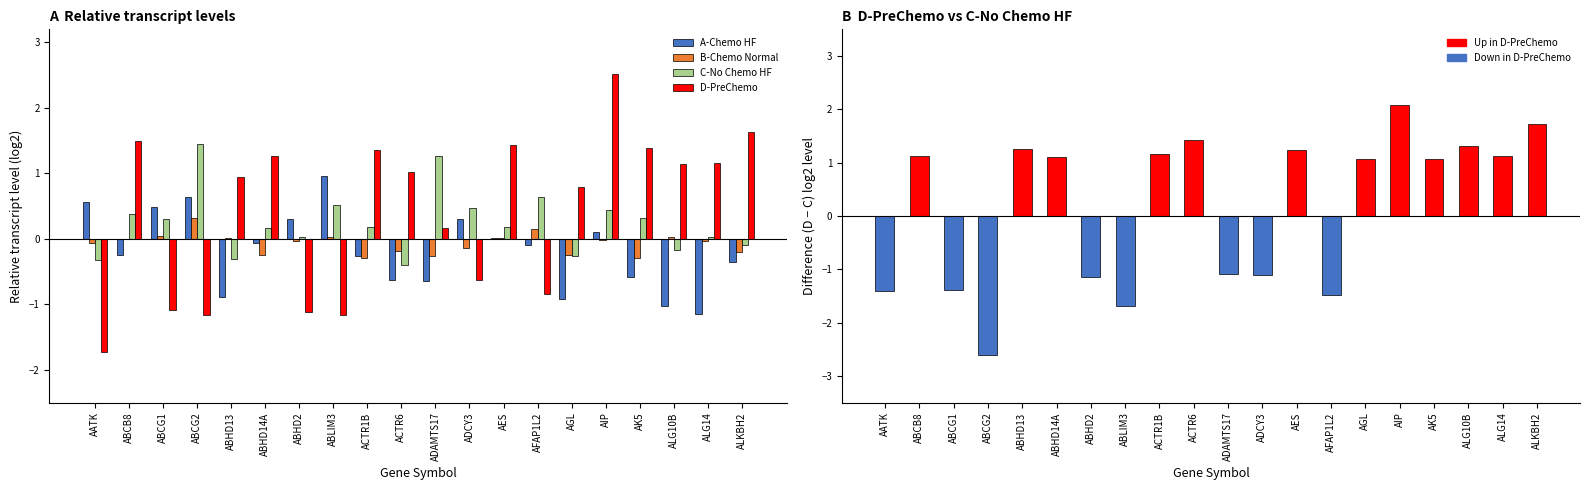

What is the sum of all D-PreChemo vs C-No Chemo HF values?

3.7